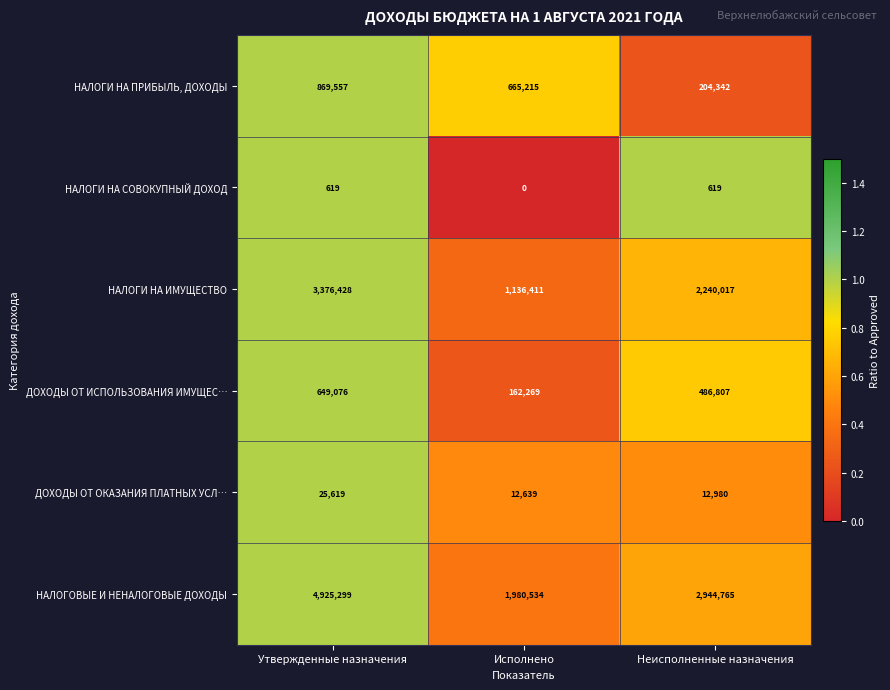

What is the difference between the highest and lowest values at Исполнено?

1980534